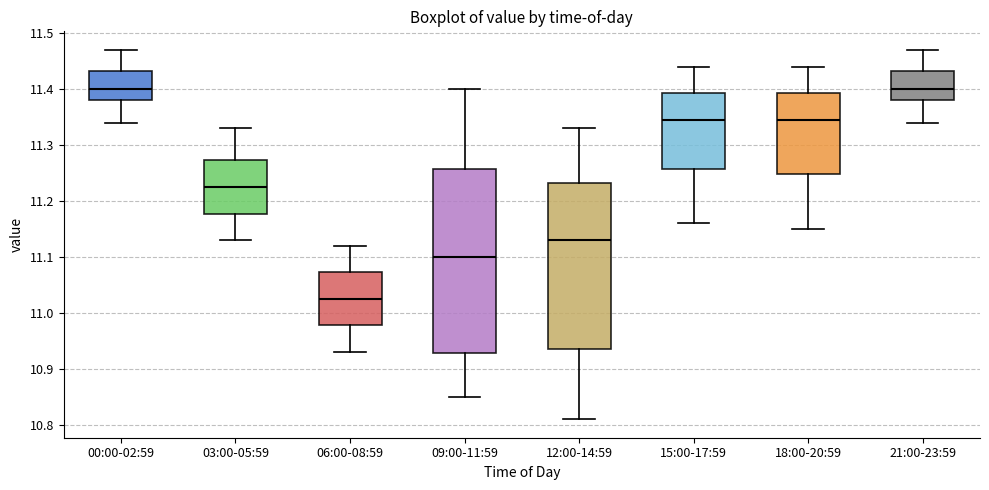

Where is the upper edge of the box for 18:00-20:59 on the y-axis? The values are not printed on the chart, so give them approximately, as read against the axis.

11.39